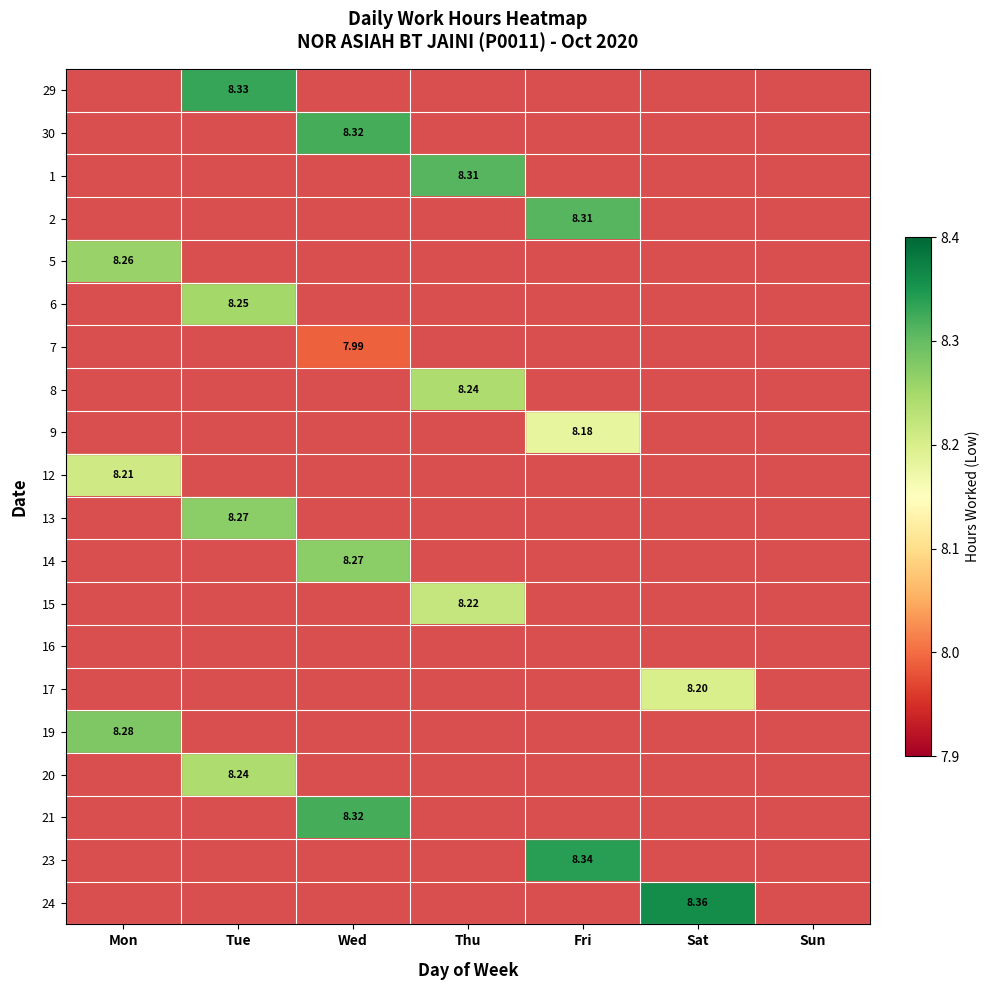

Which category has the lowest value in the 29 series?

Mon